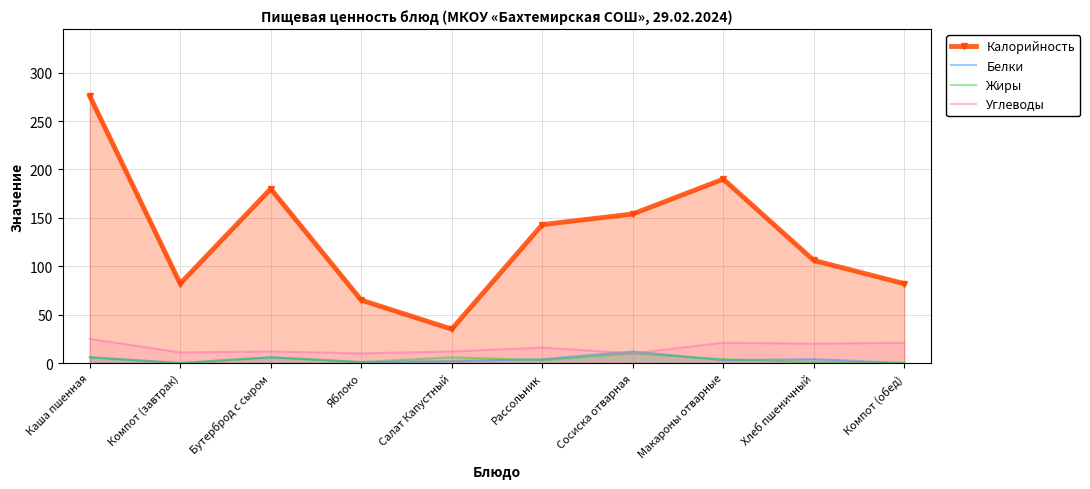

Between Макароны отварные and Компот (обед), which is larger?

Макароны отварные